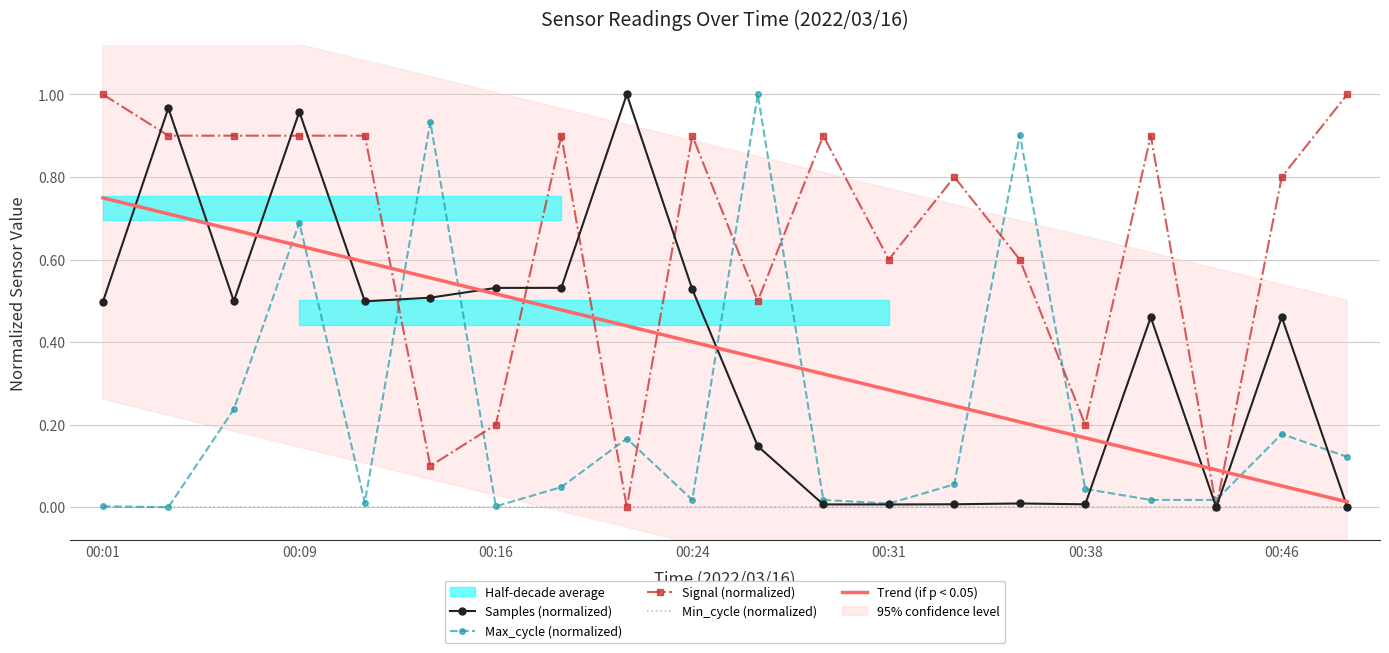

What position from the left is 17?

18